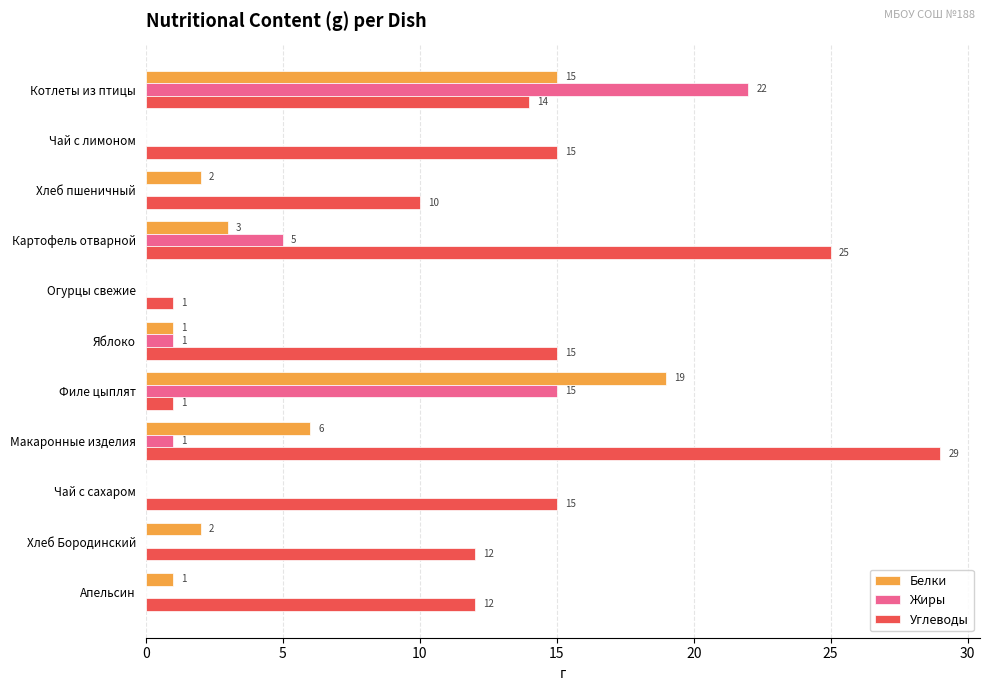

At which category is the sum across all series the highest?

Котлеты из птицы